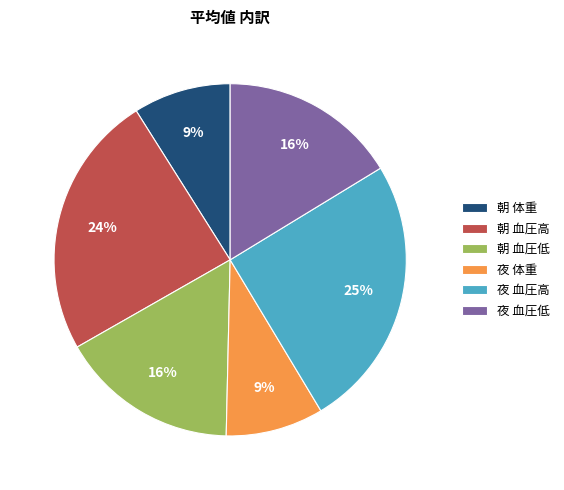

Is 夜 血圧低 the majority of the pie?

No